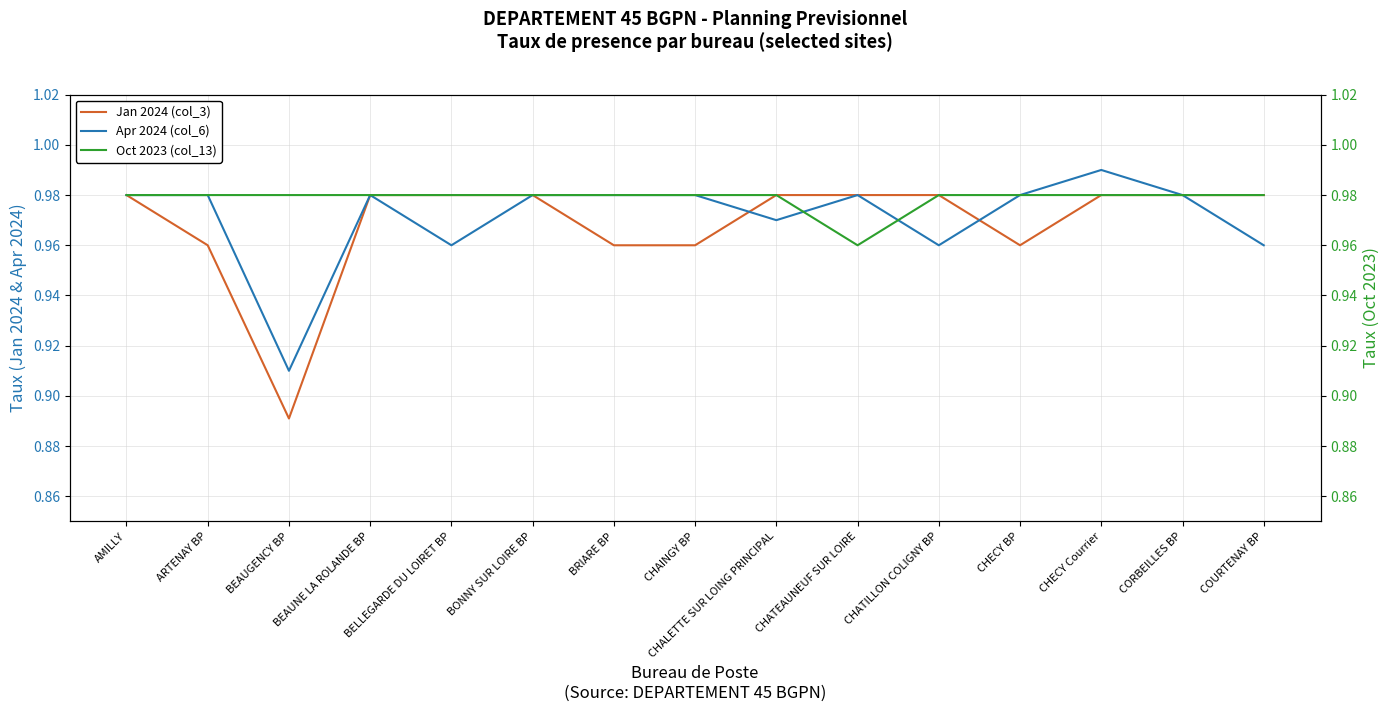

Which series has the largest total across all categories?

Oct 2023 (col_13)